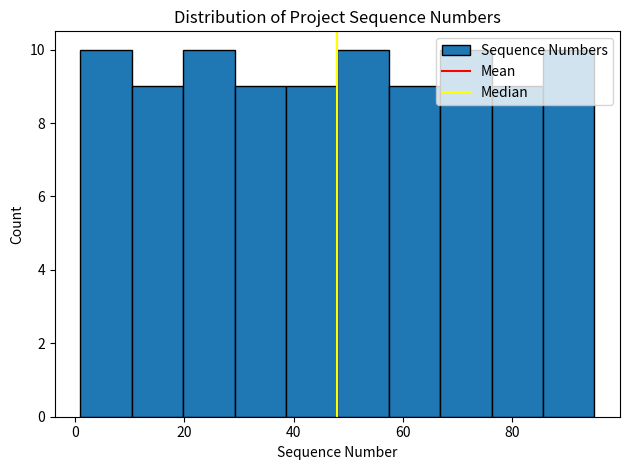

Reading left to right, transcribe this chart: for each bar, give the range it covers on the x-axis and its height. Neither the bar edges nor the heights are printed on the chart, so give them approximately, as read against the axes.

1.0 to 10.4: 10
10.4 to 19.8: 9
19.8 to 29.2: 10
29.2 to 38.6: 9
38.6 to 48.0: 9
48.0 to 57.4: 10
57.4 to 66.8: 9
66.8 to 76.2: 10
76.2 to 85.6: 9
85.6 to 95.0: 10